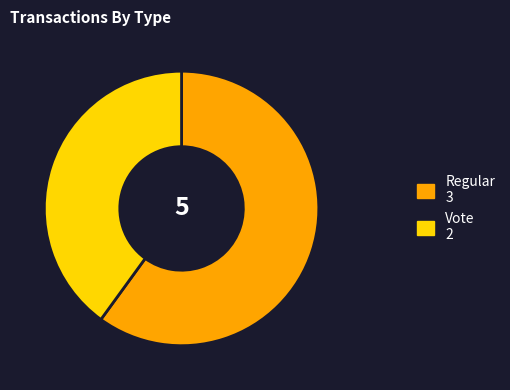

Is it true that Regular is 60% of the pie?

True